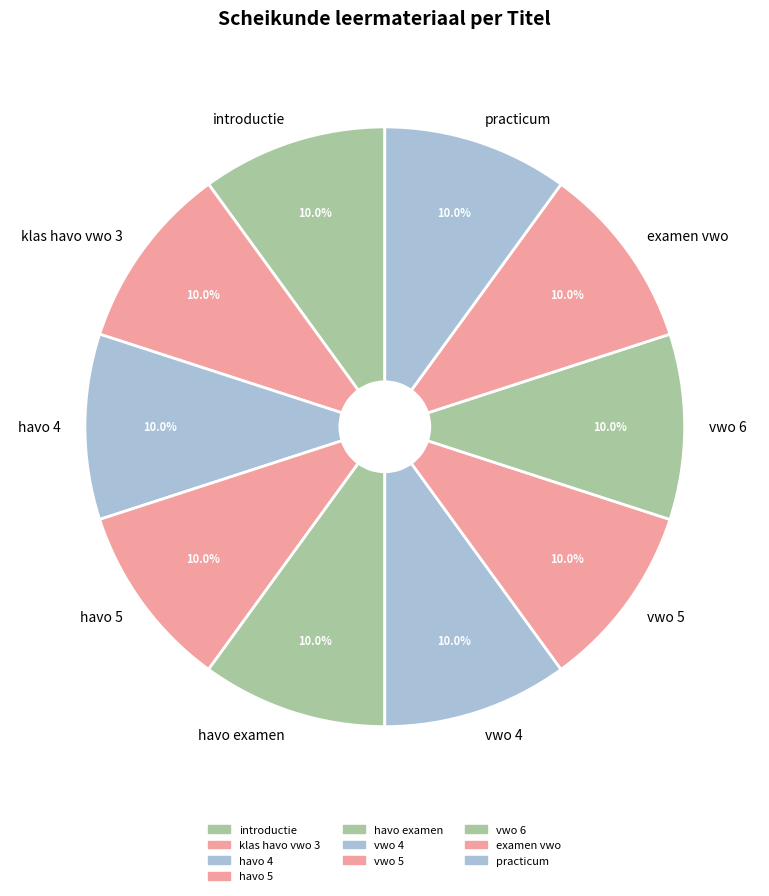

Combined, do havo examen and vwo 6 account for over 50%?

No